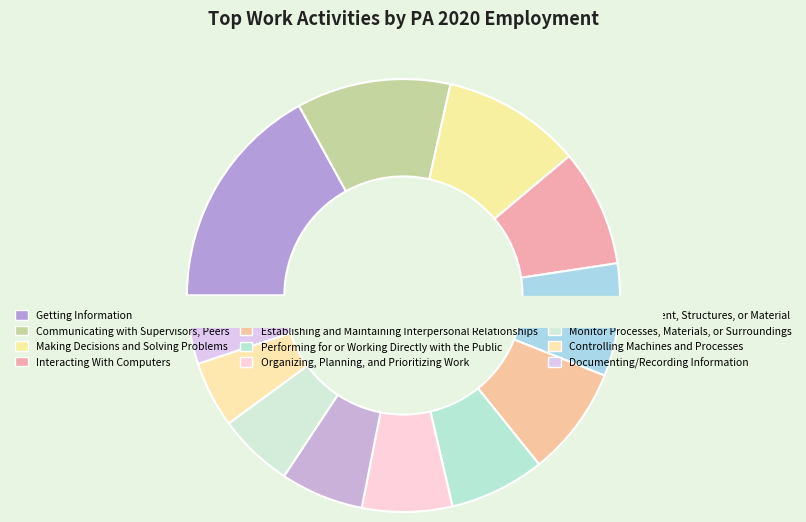

How many segments does this pie chart have?

12